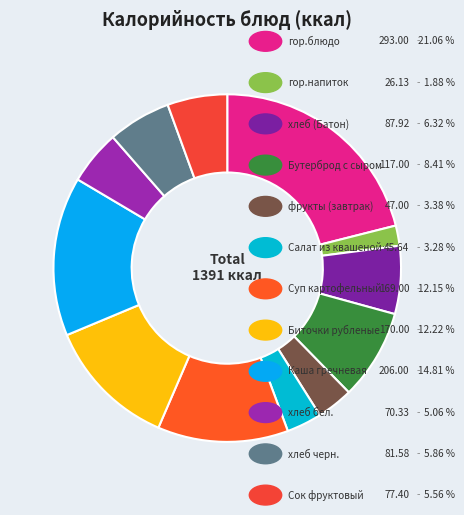

How many segments does this pie chart have?

12